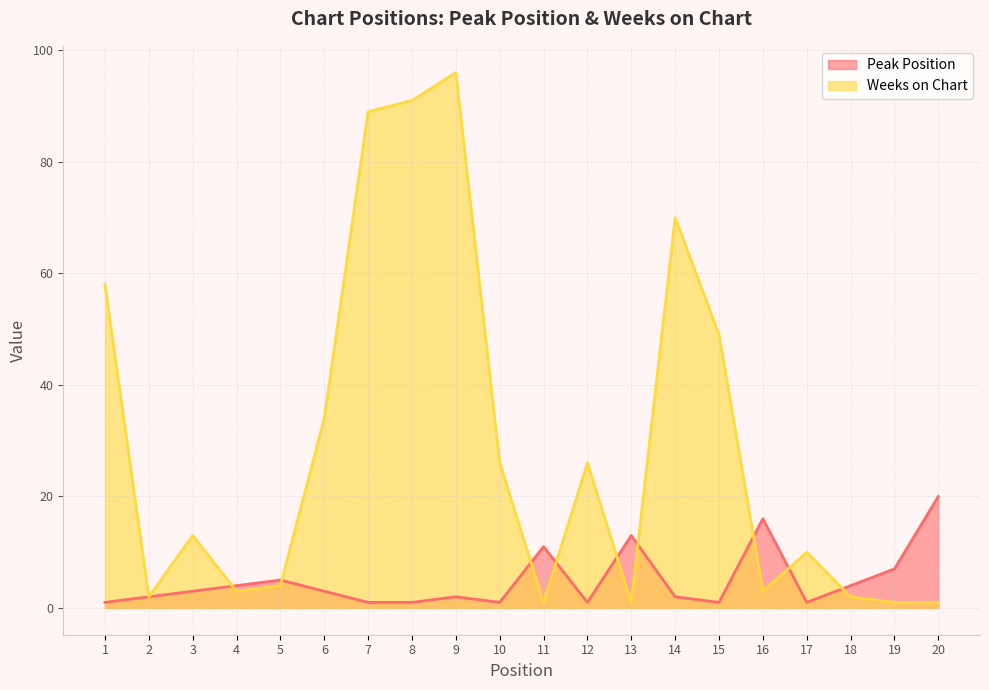

How many data points in Weeks on Chart are above 13?

9